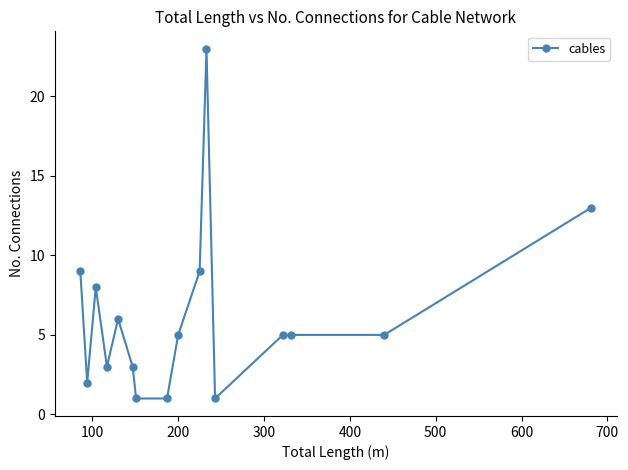

How many series are shown in this chart?

1